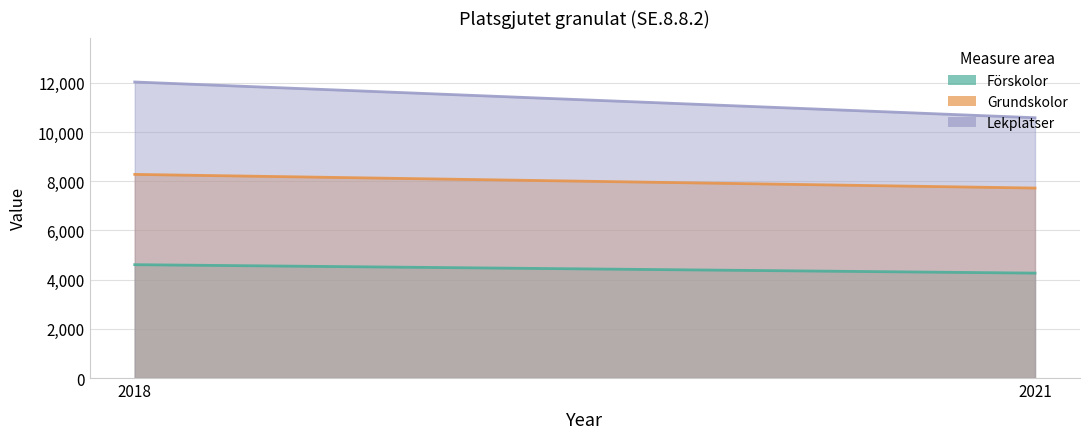

List the series in order of their peak value, highest first.

Lekplatser, Grundskolor, Förskolor